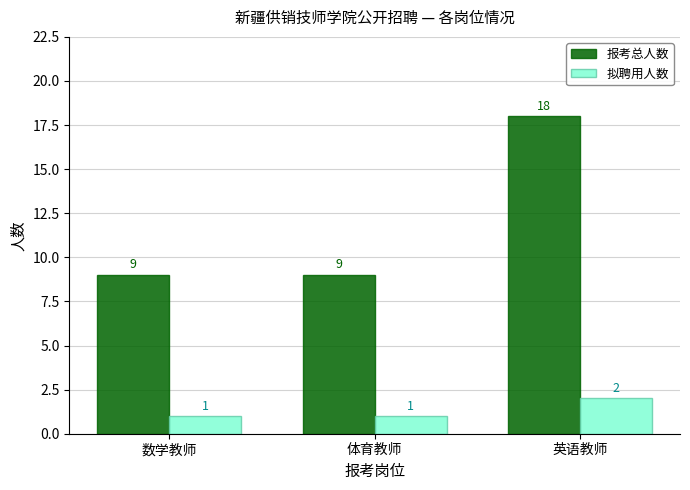

Rank the series by their average value, from highest to lowest.

报考总人数, 拟聘用人数